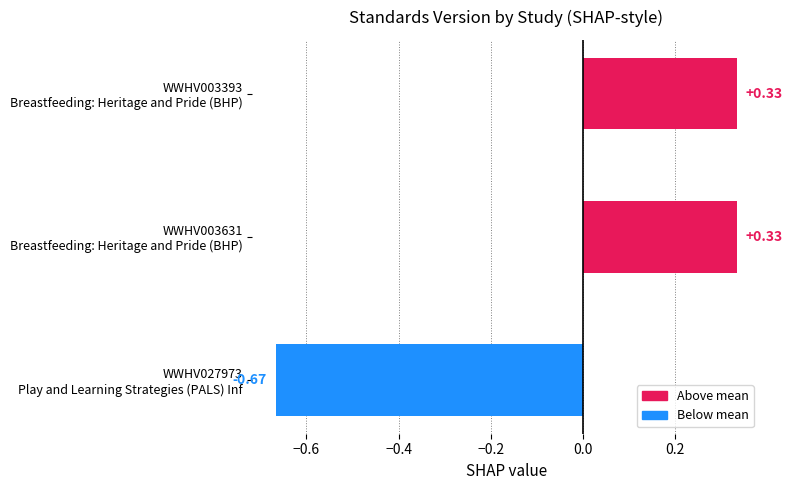

What is the difference between the maximum and minimum values?

1.0